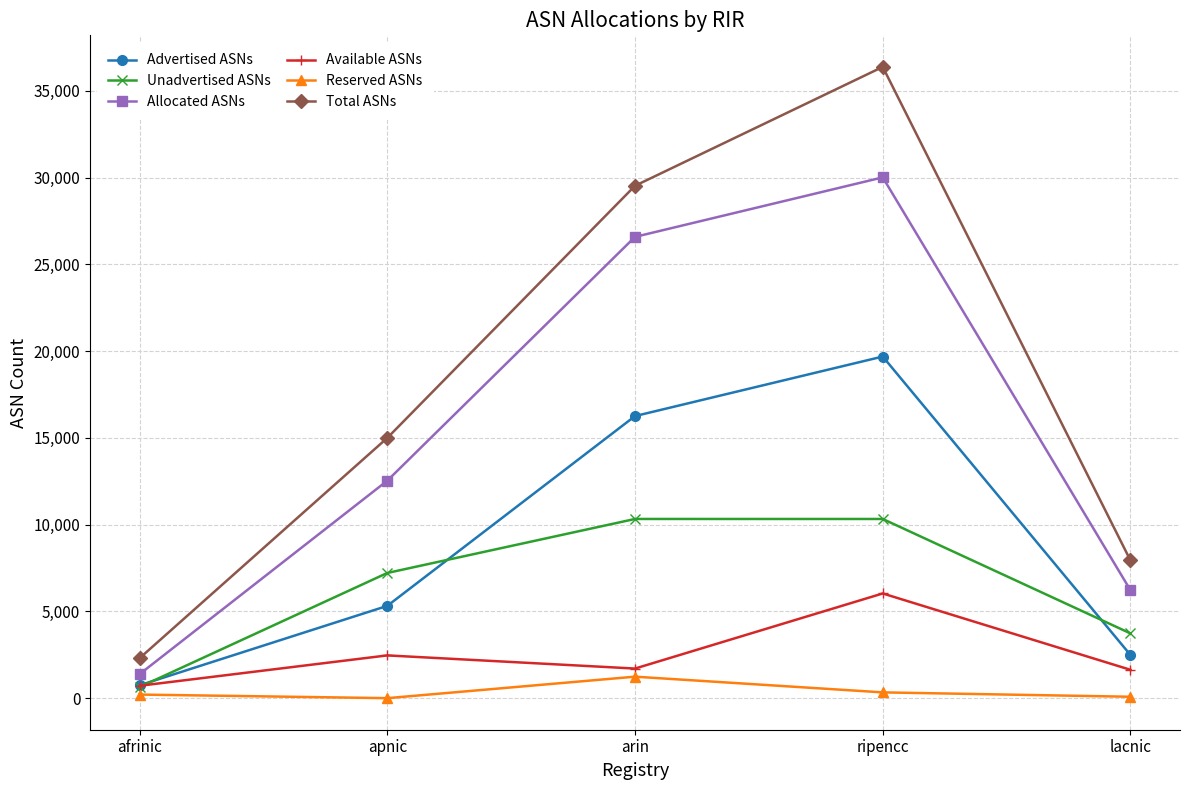

Is it true that Advertised ASNs equals 742 at afrinic?

True